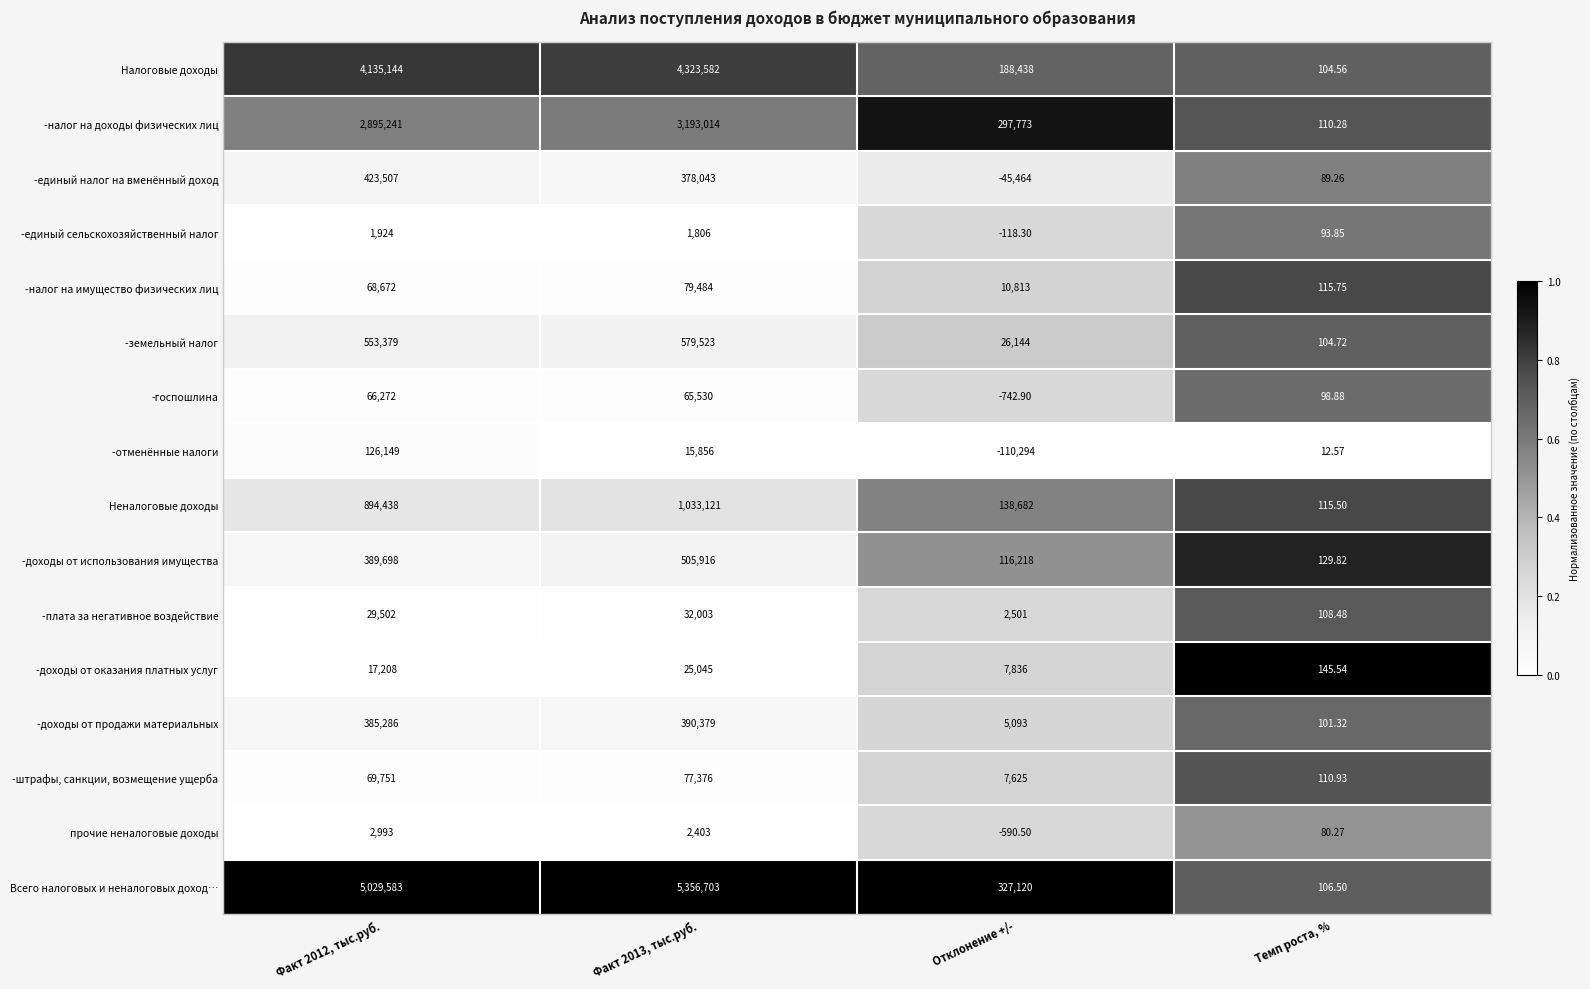

Which series has the largest range (max minus min)?

Всего налоговых и неналоговых доход…